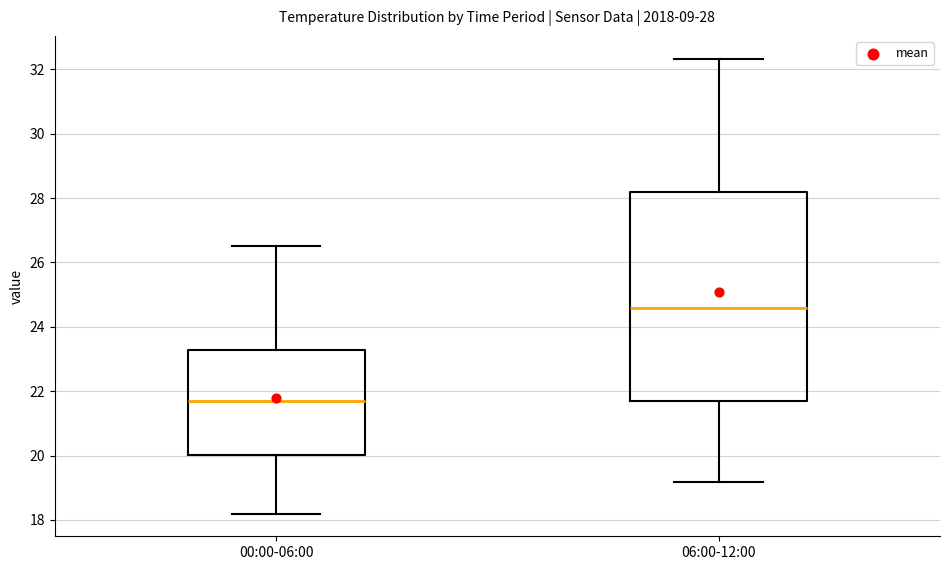

Comparing the boxes themselves (not the whiskers), which one is the tallest?

06:00-12:00